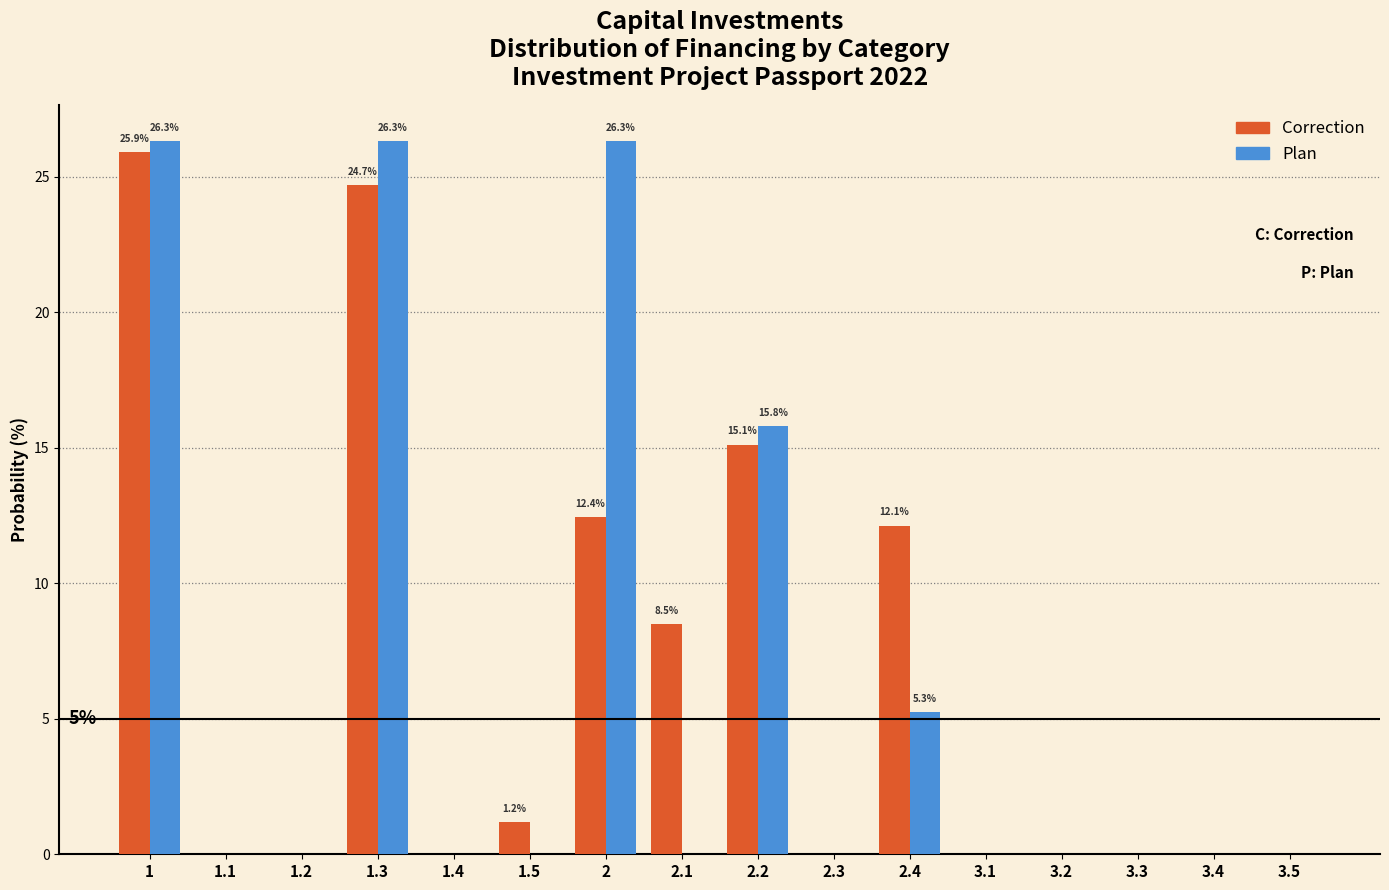

What is the sum of all Correction values?

100.0